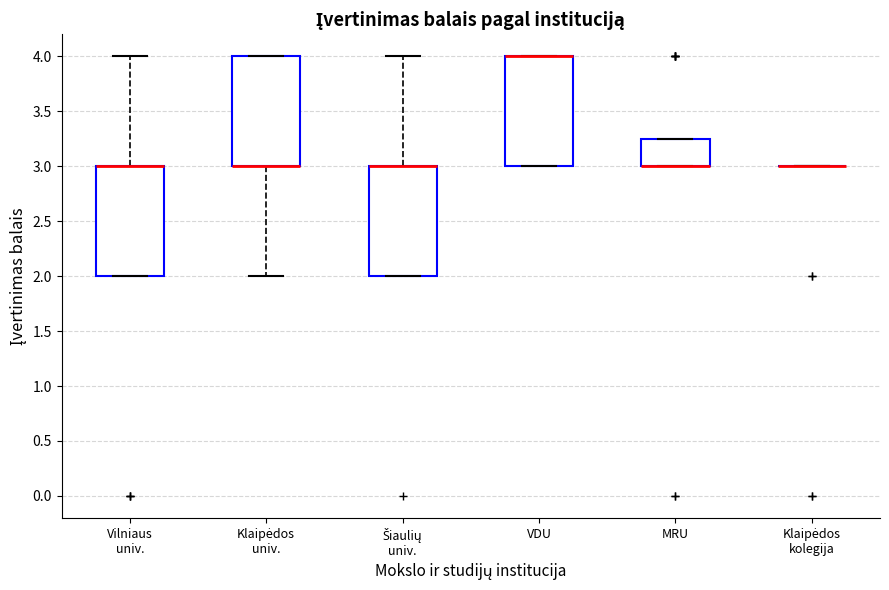

Where is the upper edge of the box for MRU on the y-axis? The values are not printed on the chart, so give them approximately, as read against the axis.

3.25